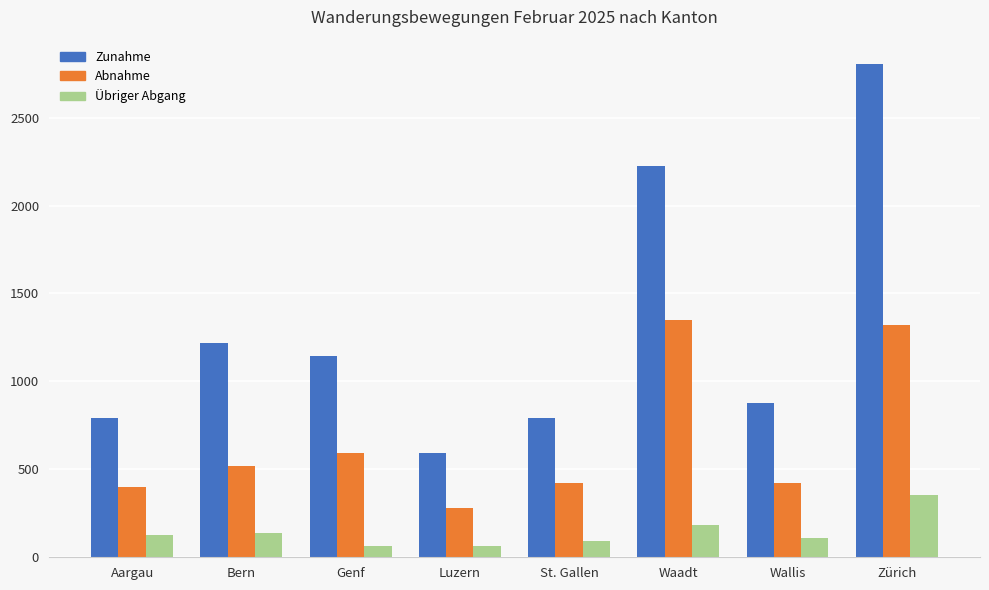

What is the sum of all Zunahme values?

10444